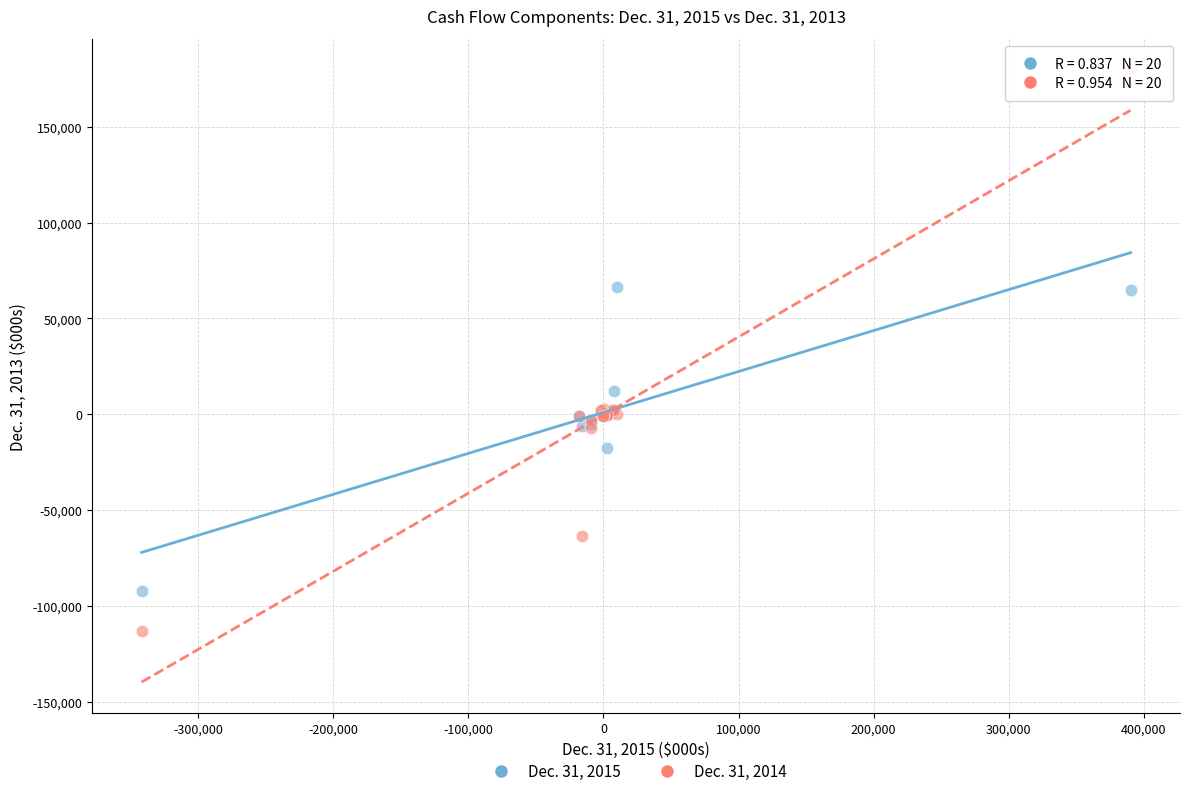

Which series reaches the minimum Y coordinate?

Dec. 31, 2014